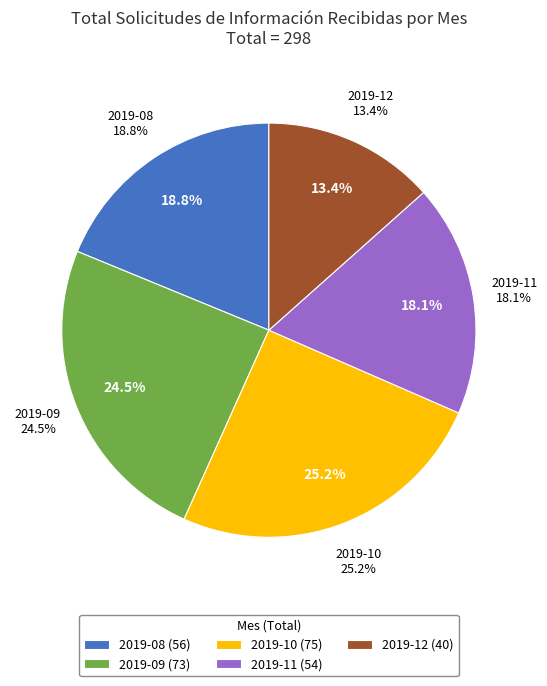

How many segments does this pie chart have?

5